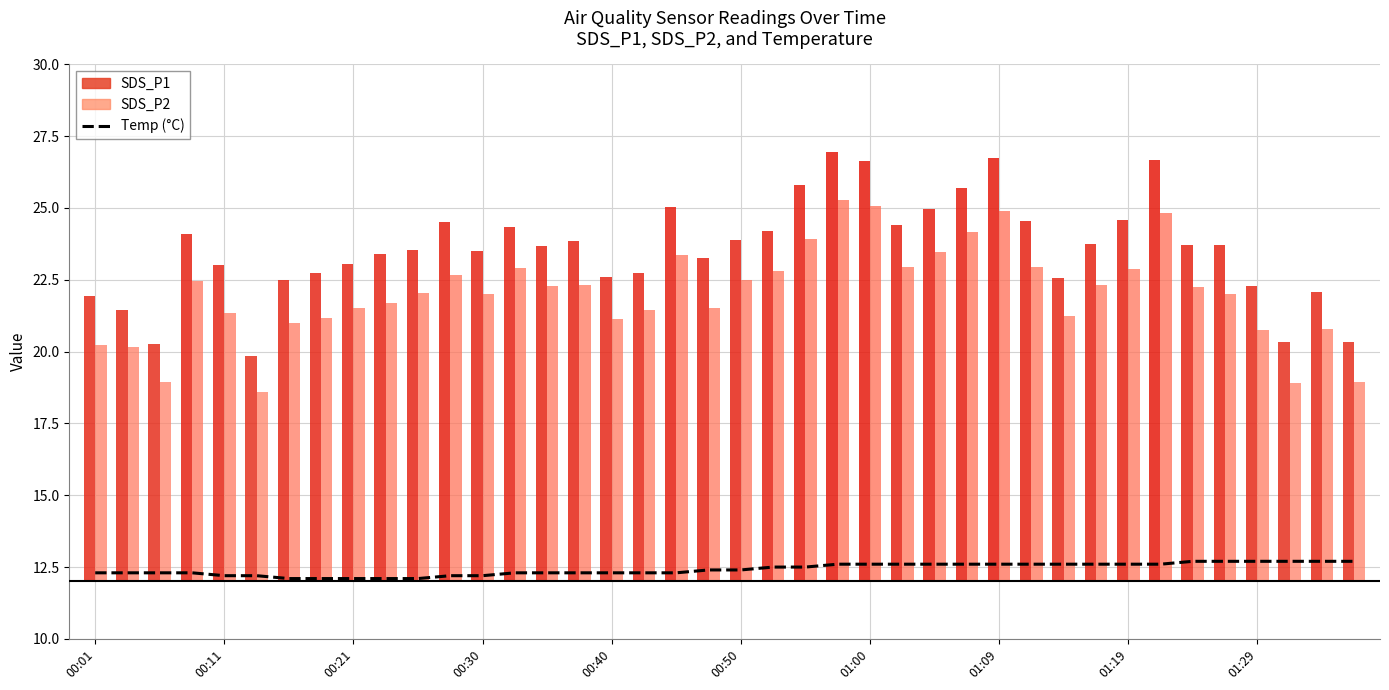

What value does the data have at 13?

12.3